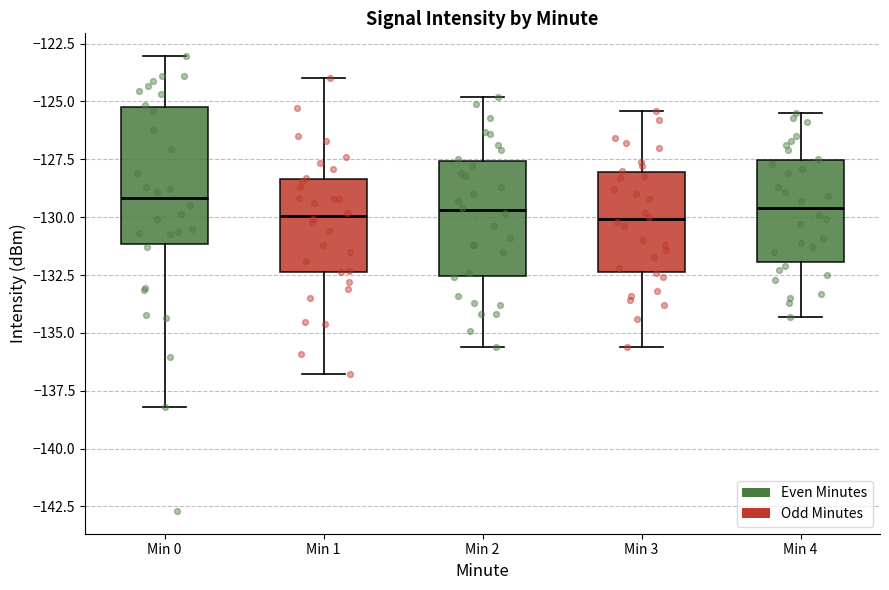

Which box is the tallest, from its lower edge to its upper edge?

Min 0